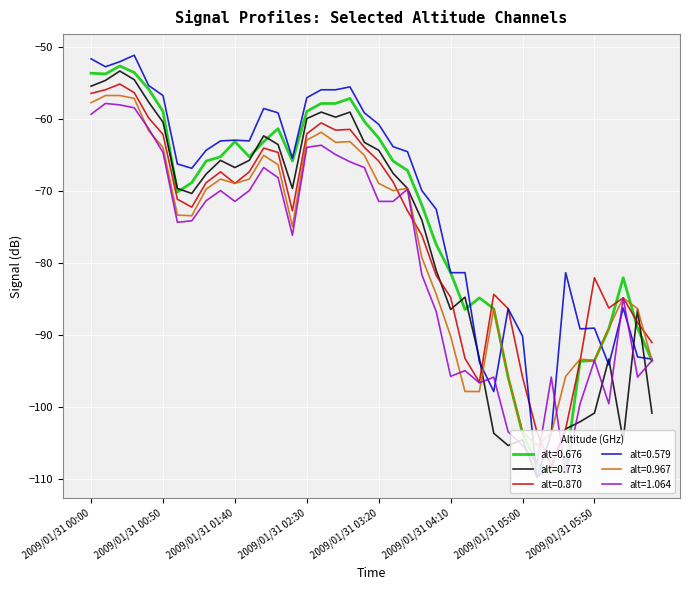

Which series has the largest range (max minus min)?

alt=0.579